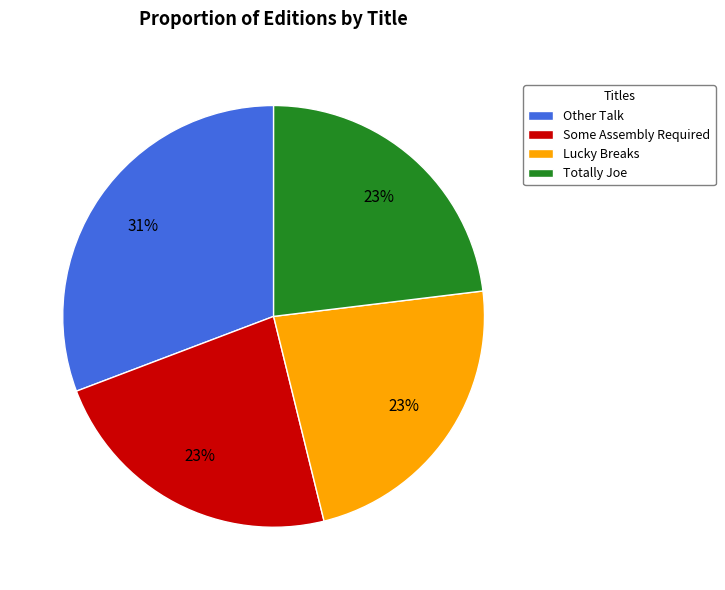

Is it true that Totally Joe is 23% of the pie?

True